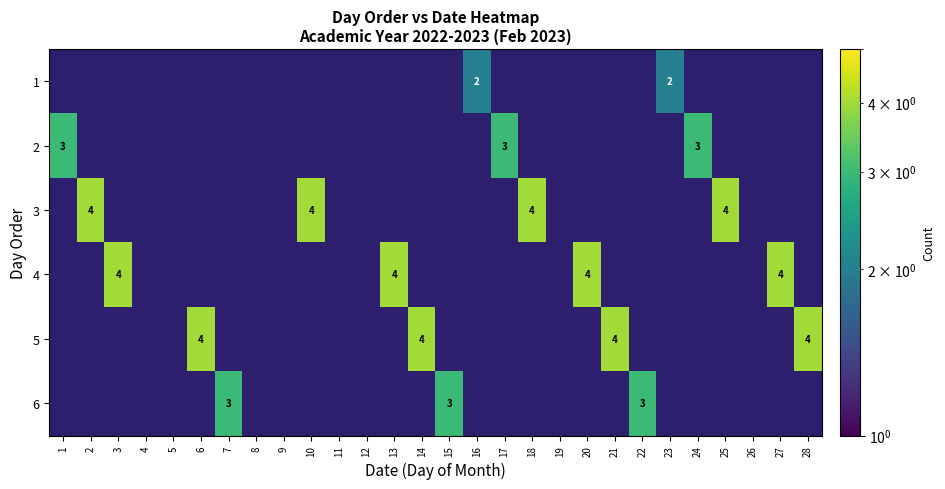

What is the spread (max minus min) of values at 20?

4